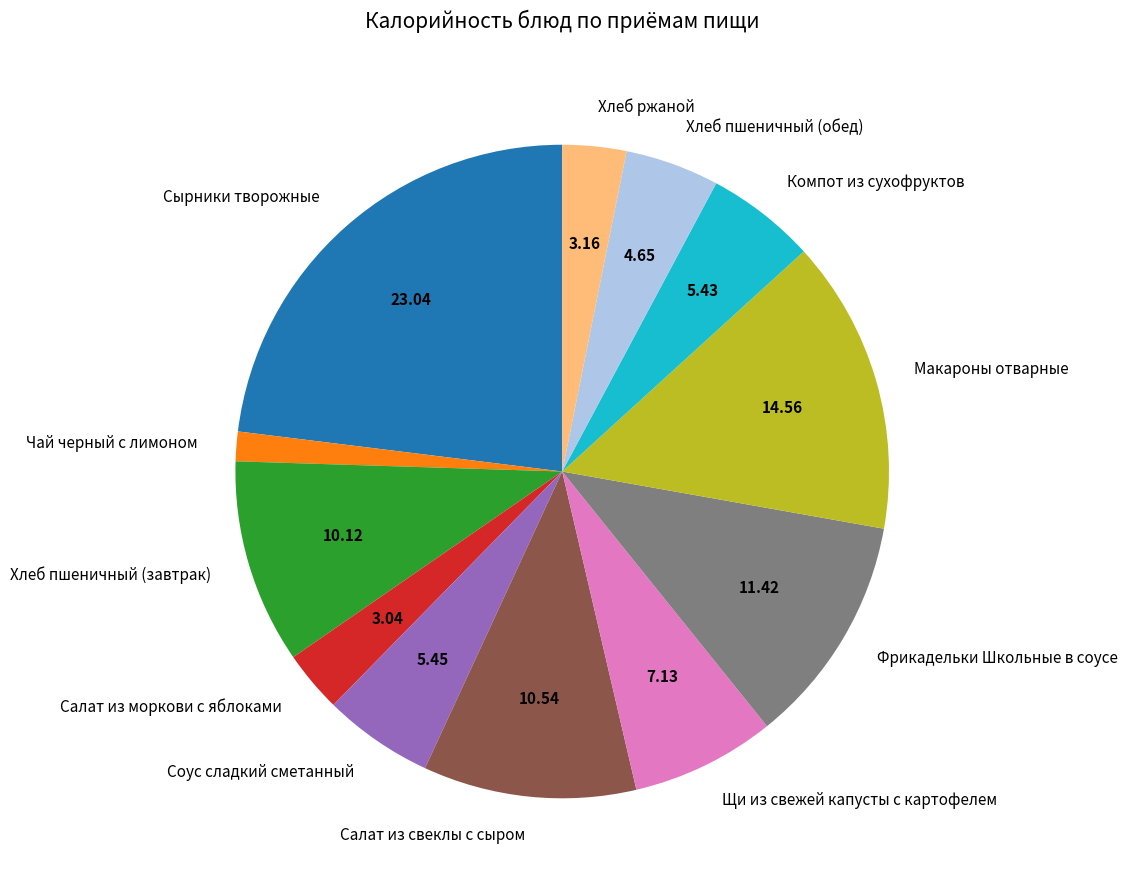

What is the largest slice in the pie chart?

Сырники творожные